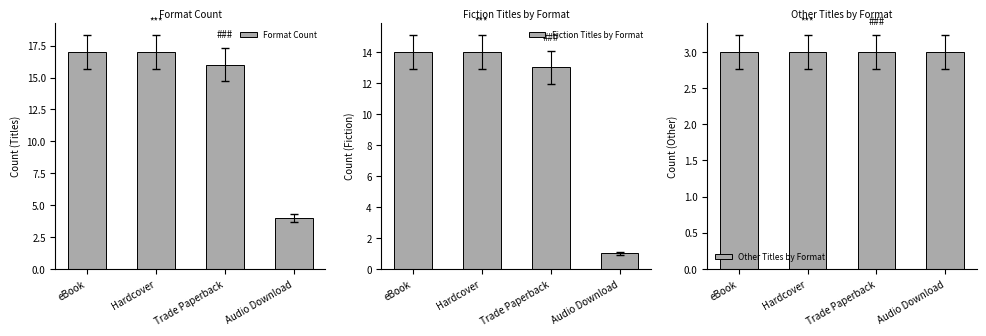

What is the difference between the highest and lowest values at Trade Paperback?

13